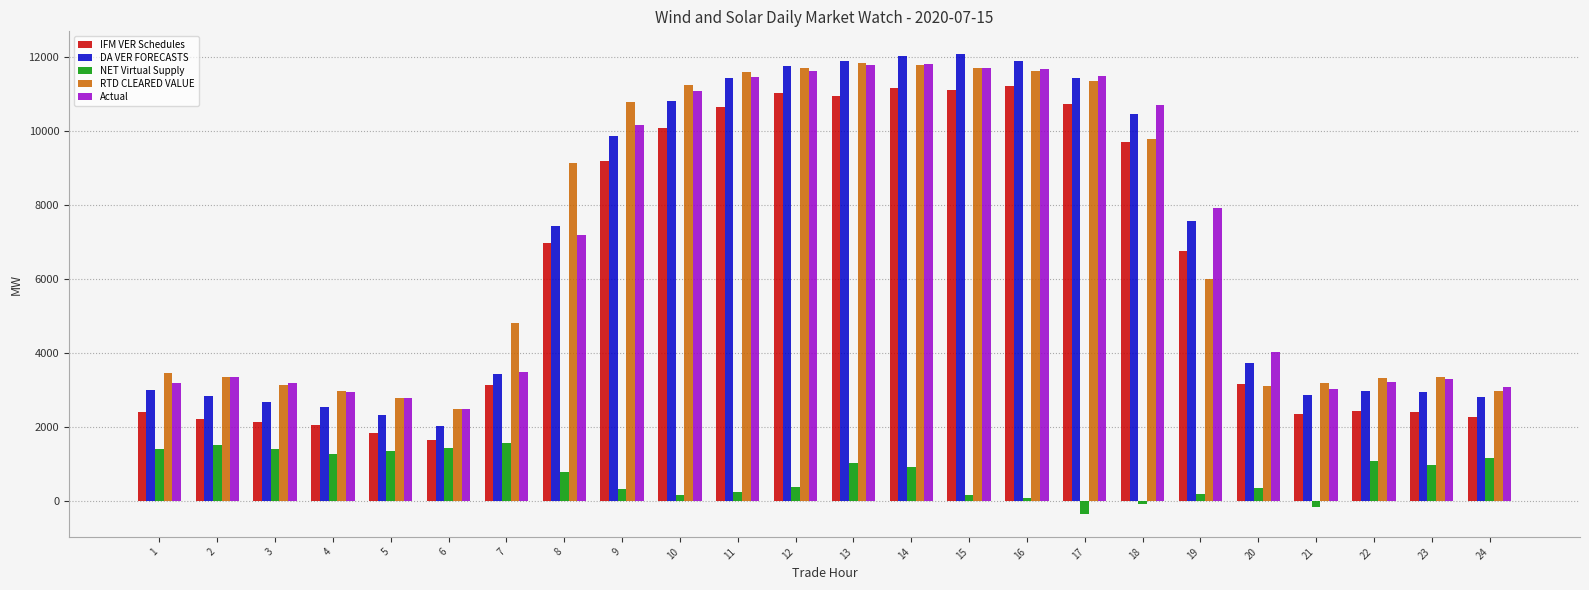

What is the smallest value displayed?

-356.7